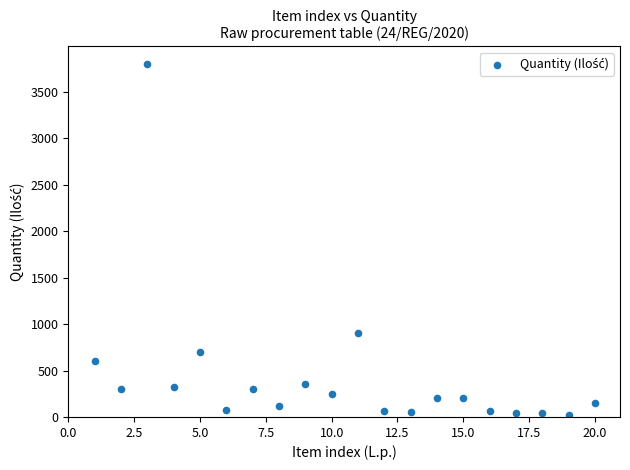

What Y value in the scatter plot is closest to 1910?

900